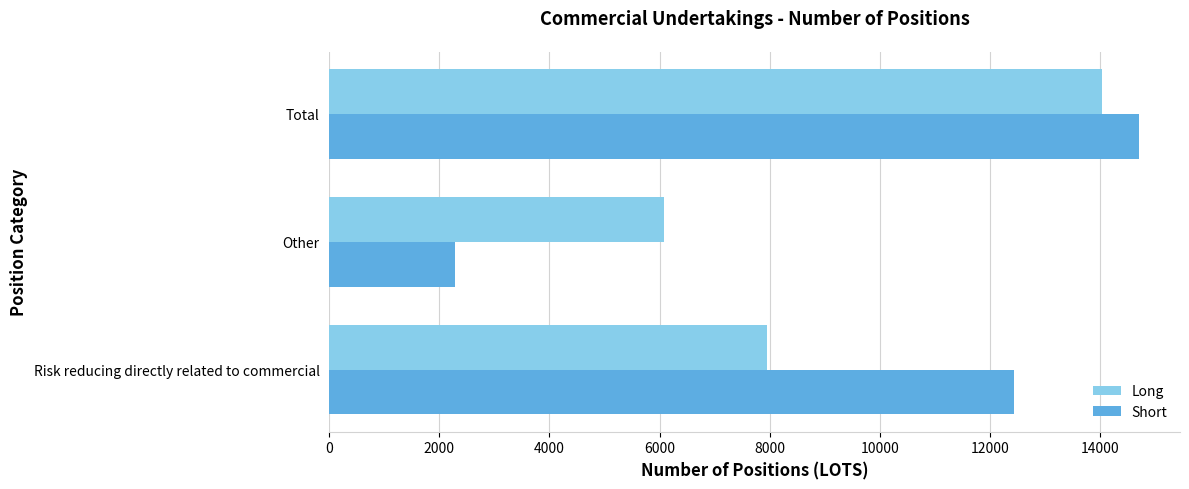

What is the difference between the second highest and minimum values in the Short series?

10145